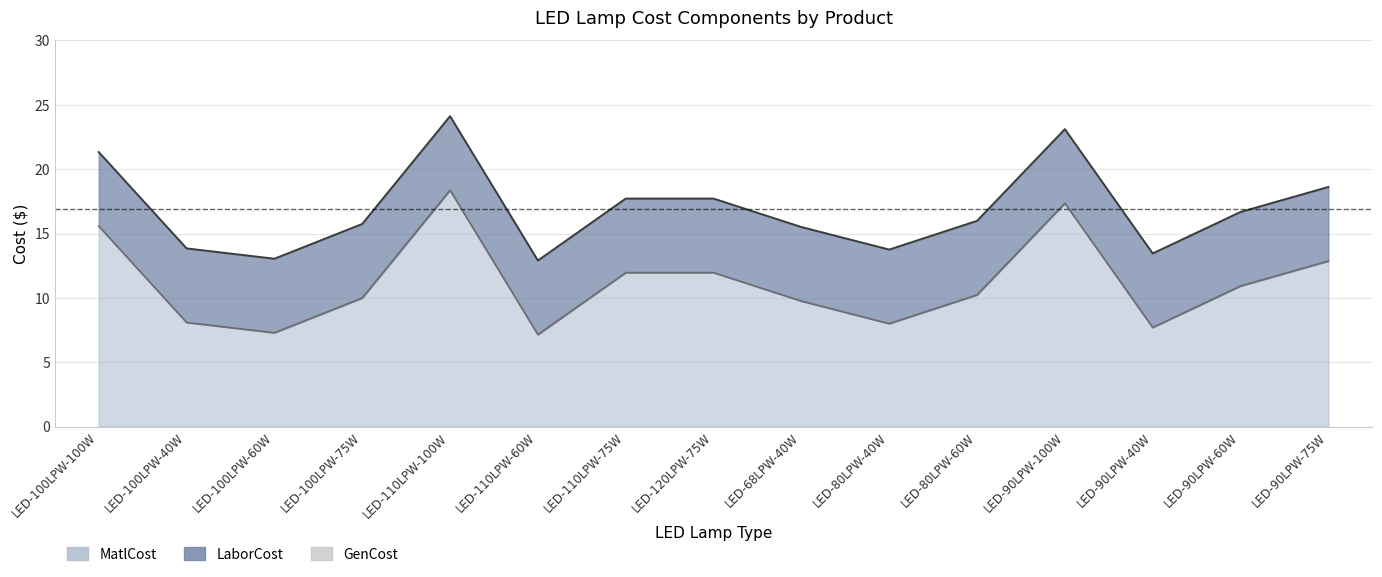

True or false: MatlCost and GenCost intersect in this chart.

False